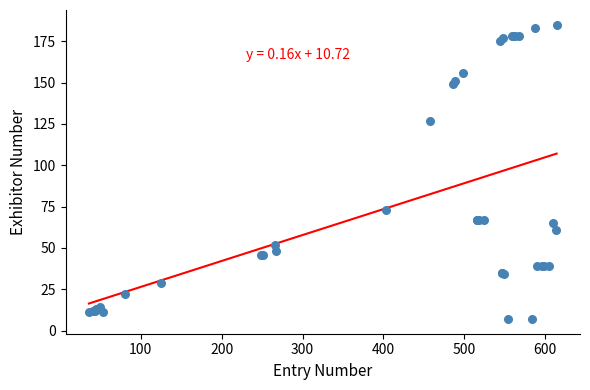

What Y value in the scatter plot is closest to 96?

73